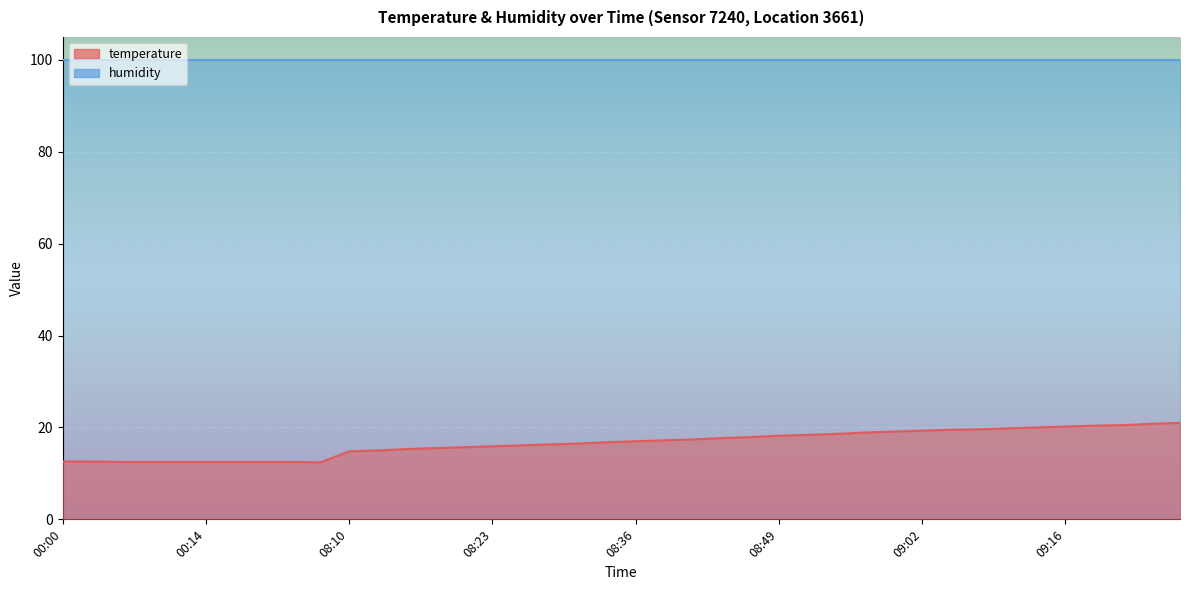

What is the difference between the maximum and minimum values?

8.6